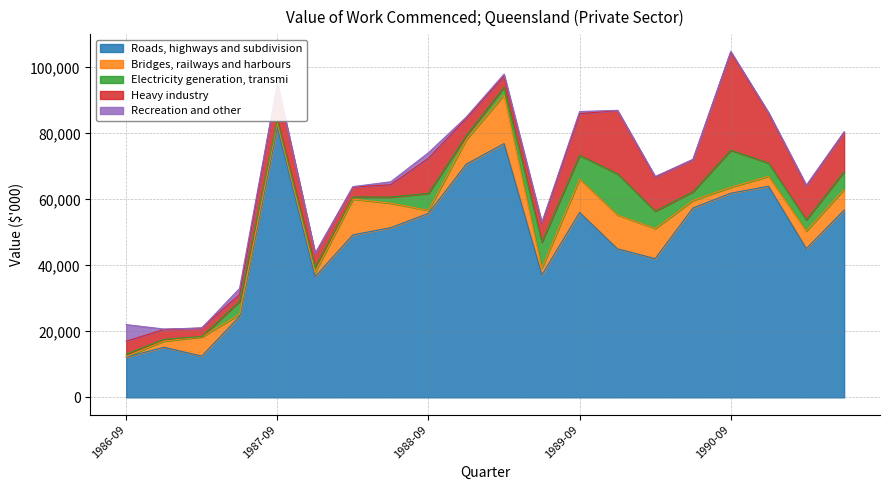

List the series in order of their peak value, highest first.

Roads, highways and subdivision, Heavy industry, Bridges, railways and harbours, Electricity generation, transmi, Recreation and other